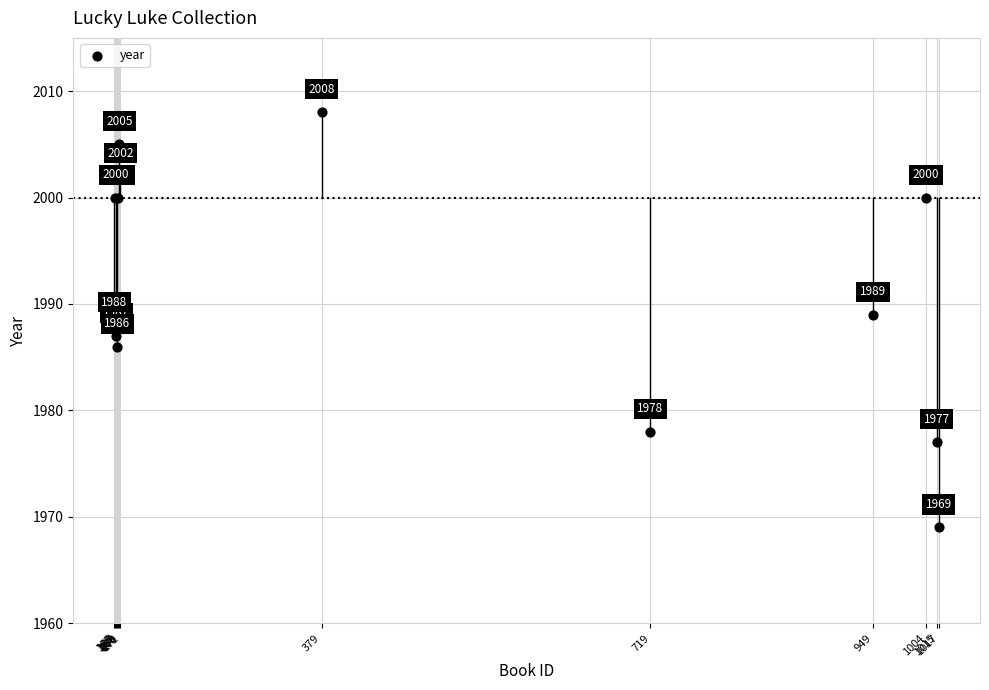

What Y value in the scatter plot is closest to 1988?

1988